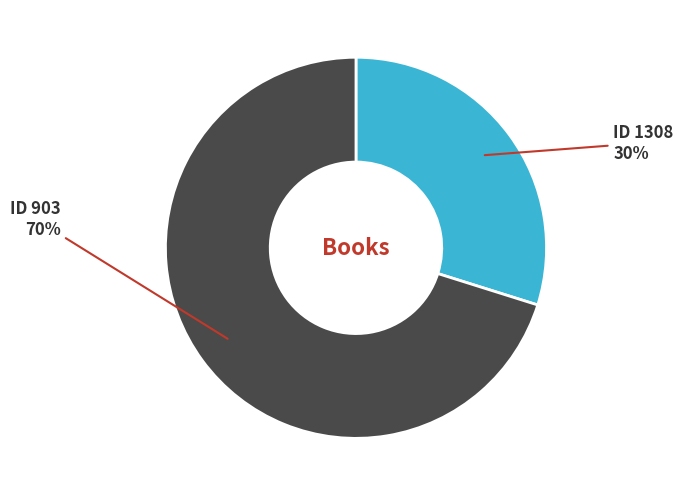

Is it true that ID 1308 is 35% of the pie?

False